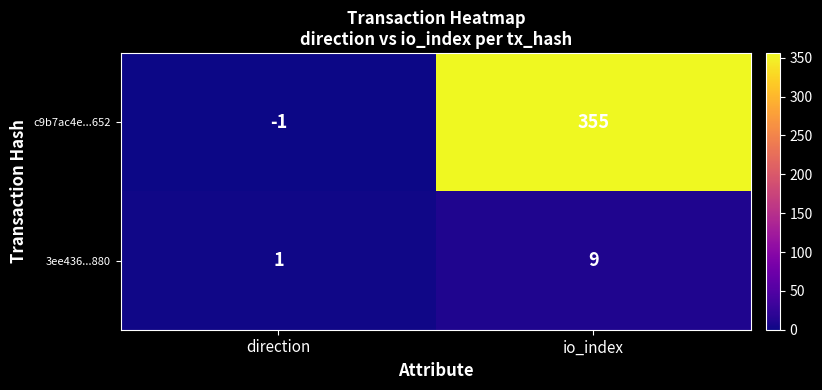

What is the spread (max minus min) of values at direction?

2